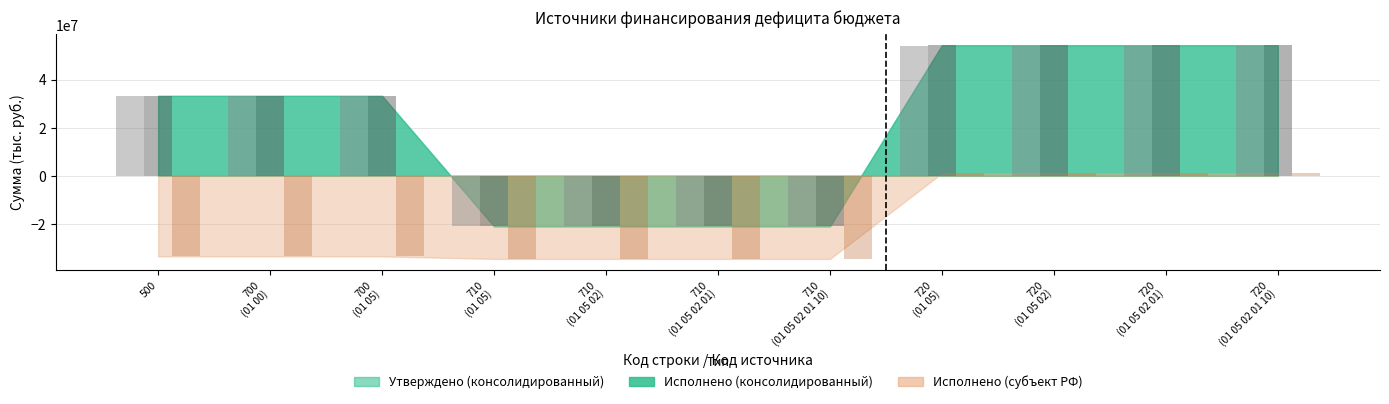

What are all the series names shown in the legend?

Утверждено (консолидированный), Исполнено (консолидированный), Исполнено (субъект РФ)